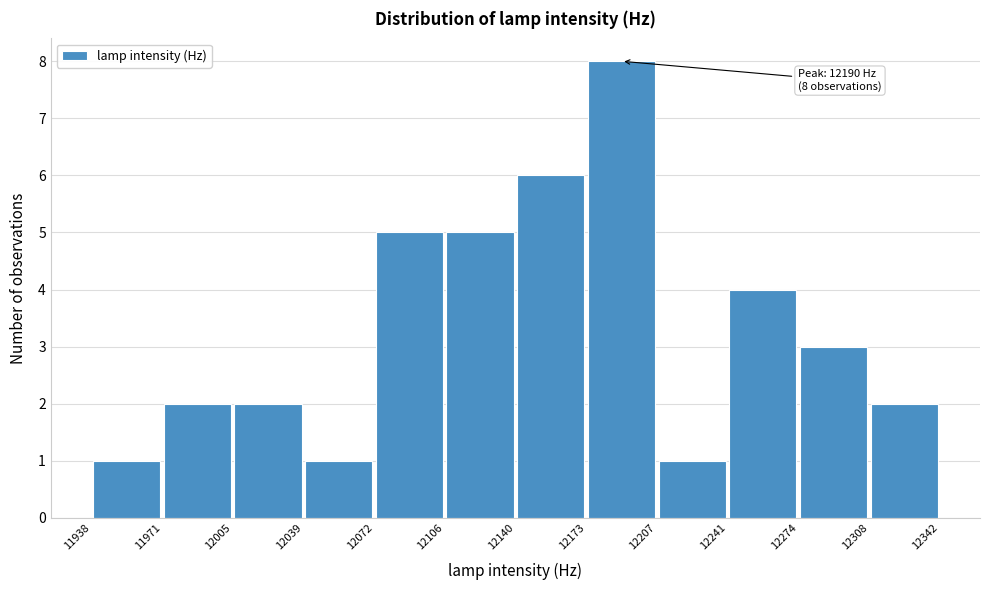

Which range on the x-axis has the tallest bar?

12173 to 12207